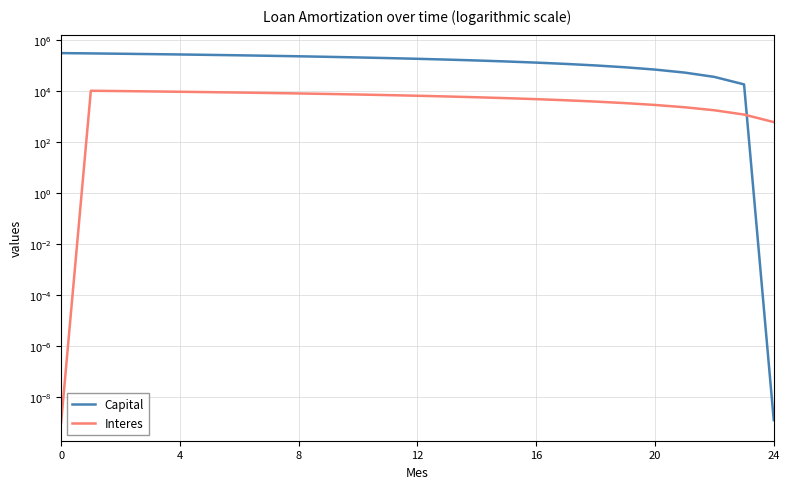

Where do Capital and Interes first cross each other?

23 and 24